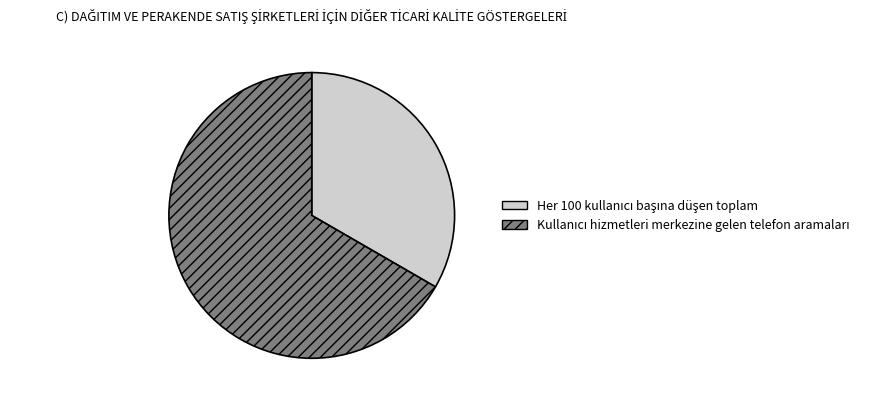

To the nearest percent, what is the combined percentage of Kullanıcı hizmetleri merkezine gelen telefon aramaları and Her 100 kullanıcı başına düşen toplam?

100%